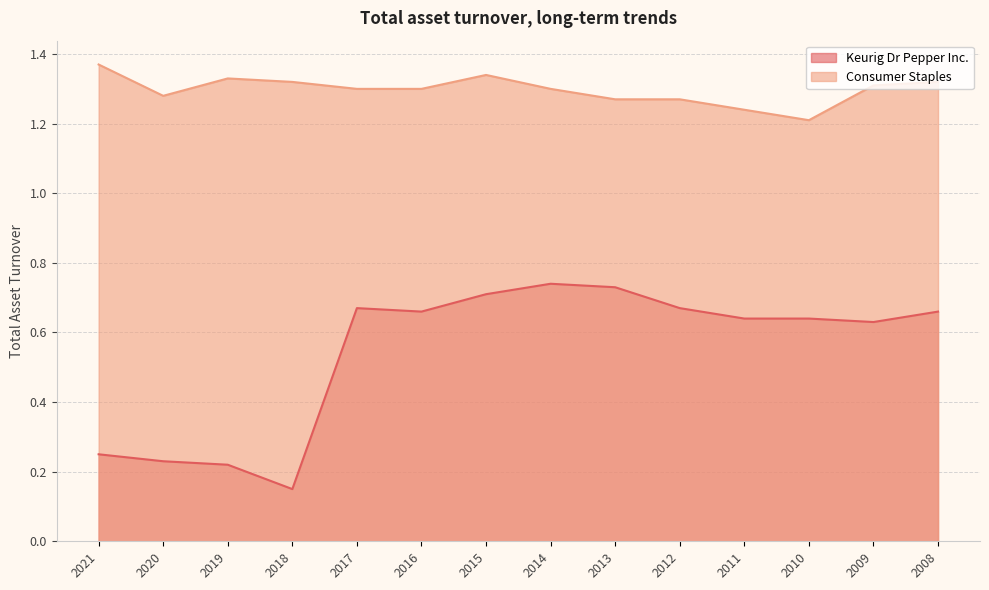

Reading left to right, what are all the values shown in this chart?

Keurig Dr Pepper Inc.: 2021=0.2	2020=0.2	2019=0.2	2018=0.1	2017=0.7	2016=0.7	2015=0.7	2014=0.7	2013=0.7	2012=0.7	2011=0.6	2010=0.6	2009=0.6	2008=0.7
Consumer Staples: 2021=1.4	2020=1.3	2019=1.3	2018=1.3	2017=1.3	2016=1.3	2015=1.3	2014=1.3	2013=1.3	2012=1.3	2011=1.2	2010=1.2	2009=1.3	2008=1.3